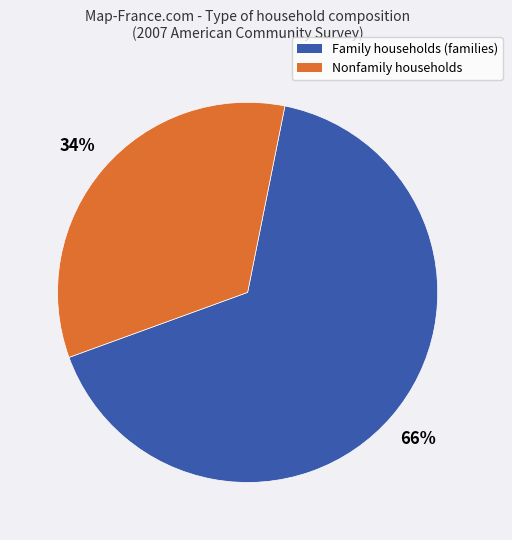

To the nearest percent, what is the average slice percentage?

50%